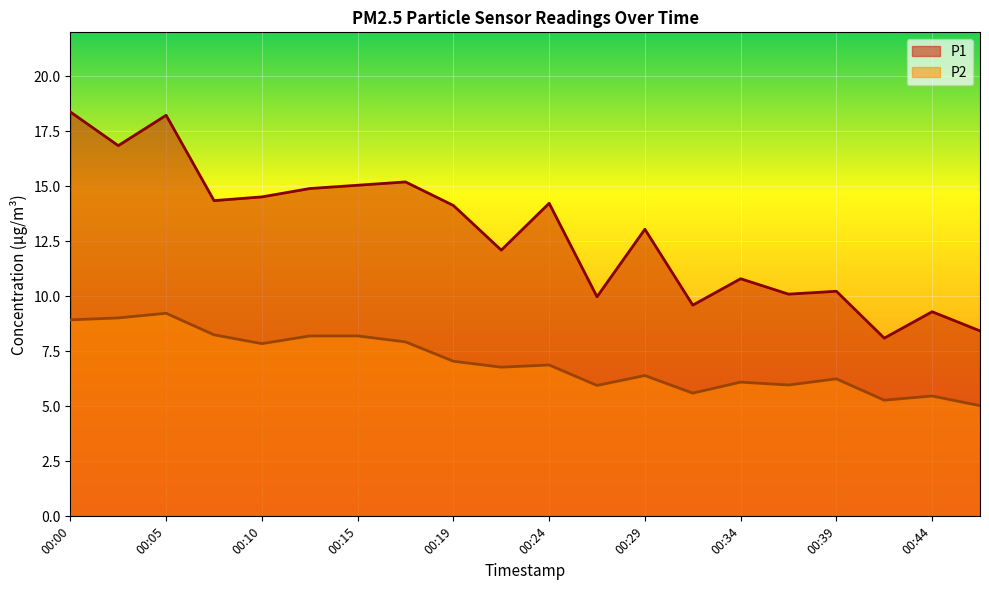

Which category has the lowest value in the P1 series?

00:41